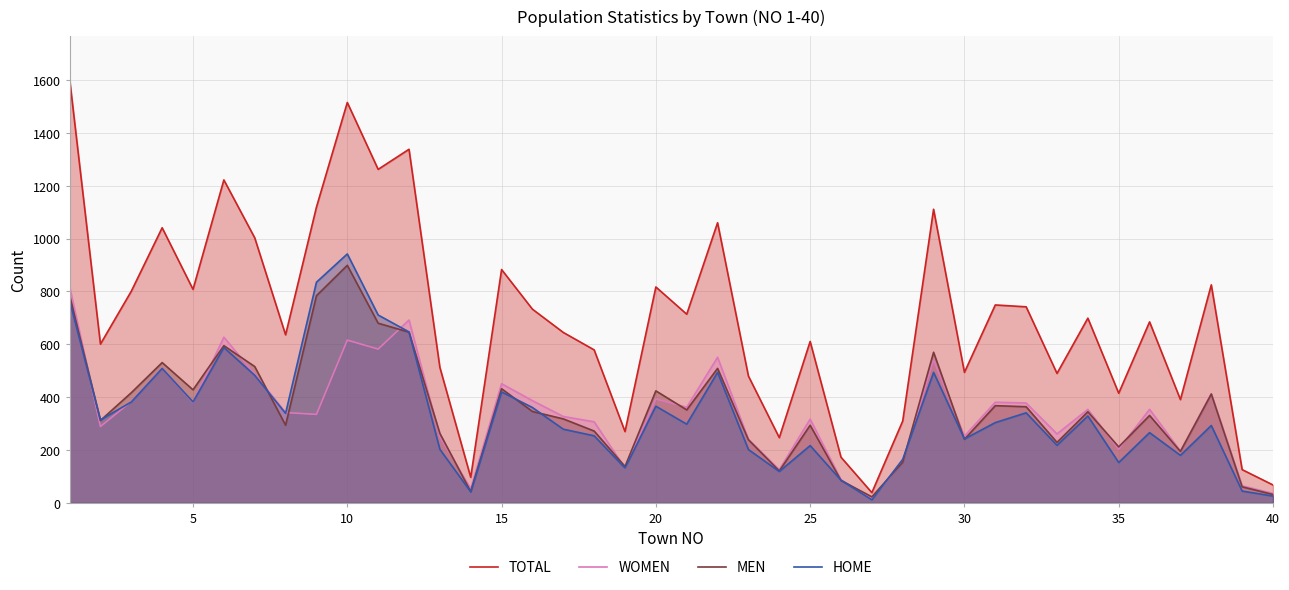

True or false: WOMEN has a value of 642 at 31.

False